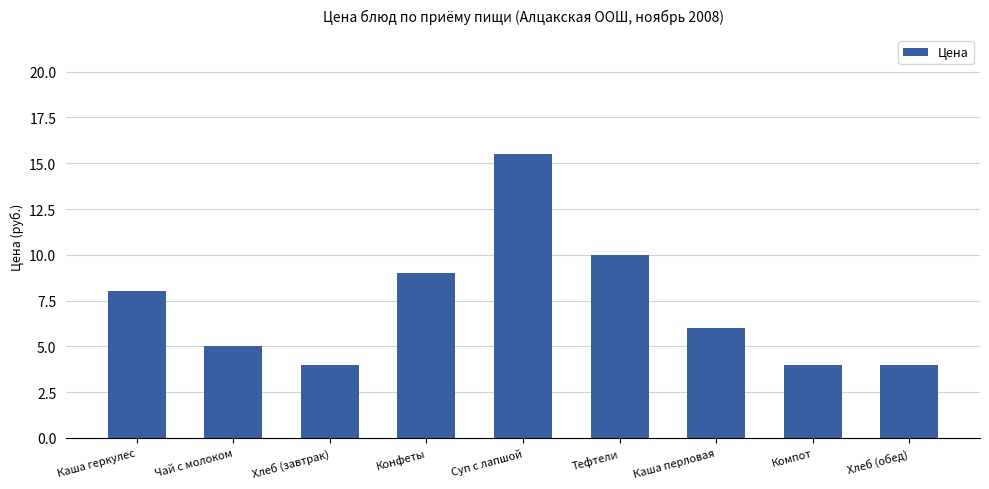

How many bars are there in total?

9